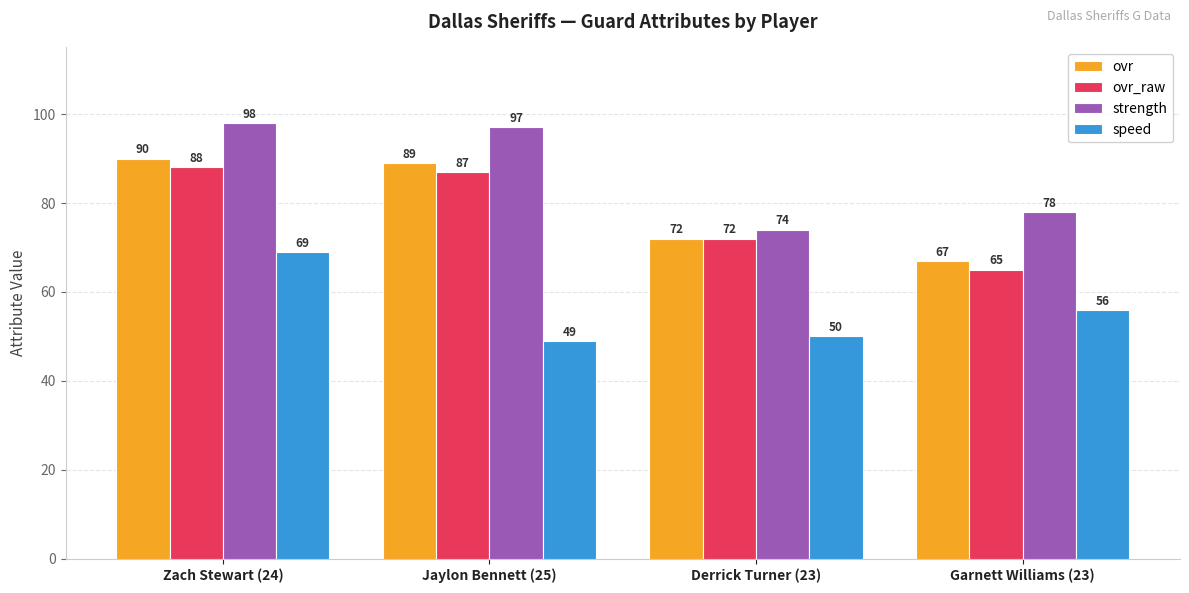

Does the chart contain stacked bars?

No